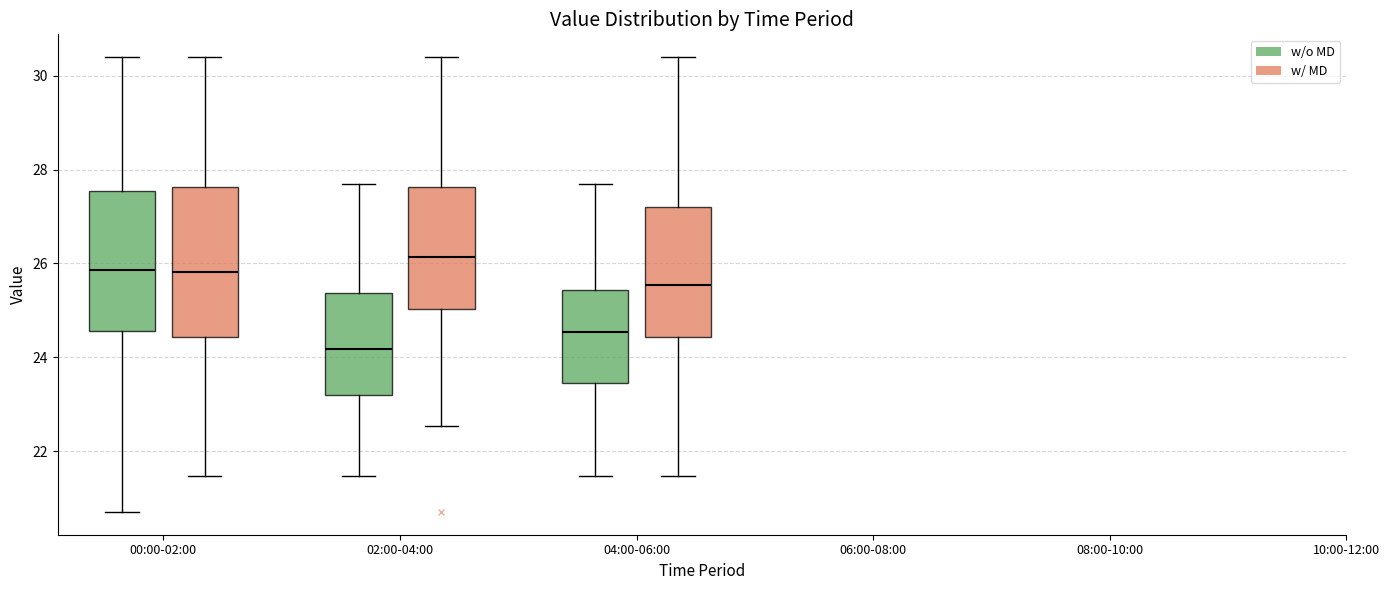

Reading left to right, transcribe this box plot: for each box, give where its median line is, the range the box spans, and where its two whiskers end, as read against the y-axis. The values are not printed on the chart, so give them approximately, as read against the axis.

00:00-02:00 (w/o MD): median 25.8, box 24.6 to 27.6, whiskers 20.8 to 30.4
00:00-02:00 (w/ MD): median 25.8, box 24.4 to 27.6, whiskers 21.4 to 30.4
02:00-04:00 (w/o MD): median 24.2, box 23.2 to 25.4, whiskers 21.4 to 27.8
02:00-04:00 (w/ MD): median 26.2, box 25.0 to 27.6, whiskers 22.6 to 30.4
04:00-06:00 (w/o MD): median 24.6, box 23.4 to 25.4, whiskers 21.4 to 27.8
04:00-06:00 (w/ MD): median 25.6, box 24.4 to 27.2, whiskers 21.4 to 30.4